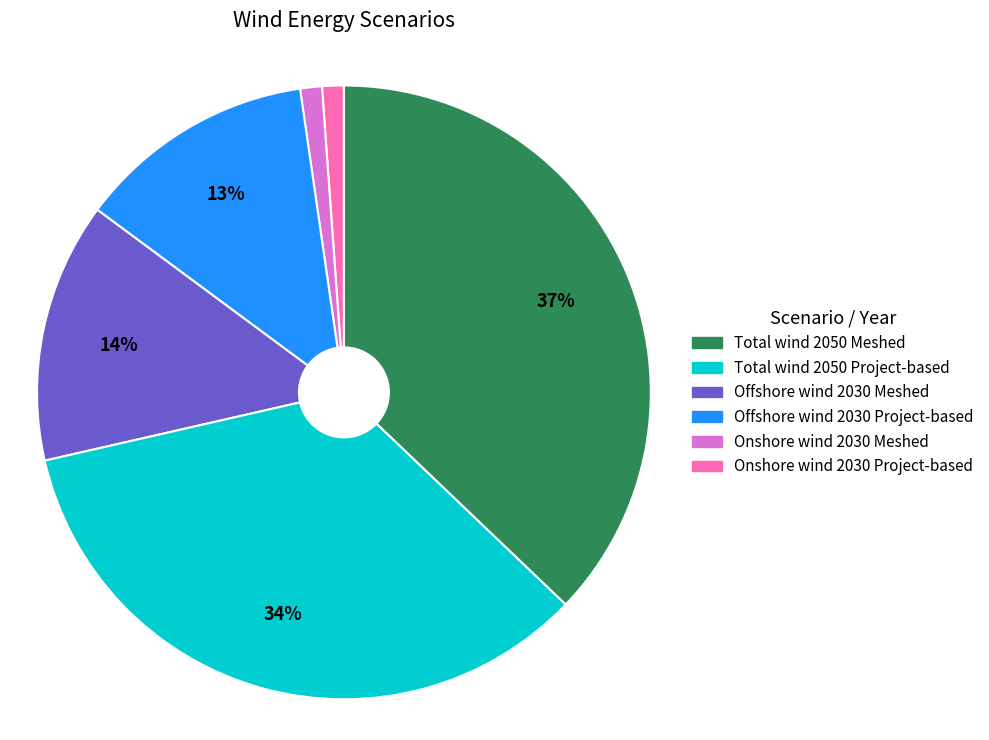

To the nearest percent, what is the average slice percentage?

17%